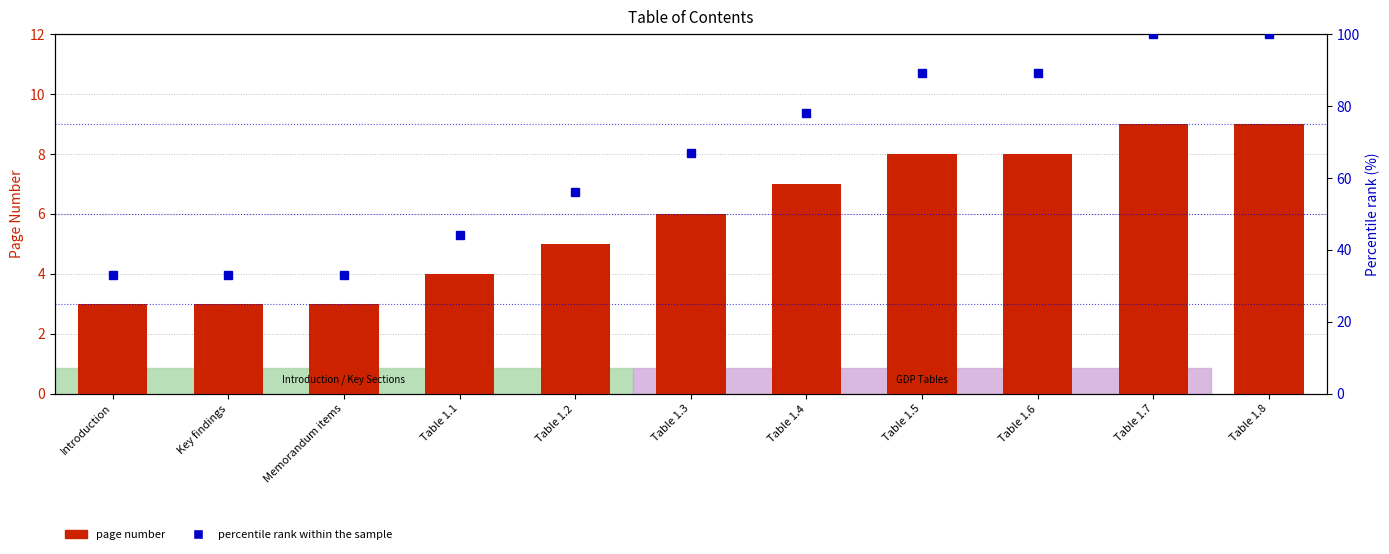

Where is Page Number nearest to the value 6?

Table 1.3